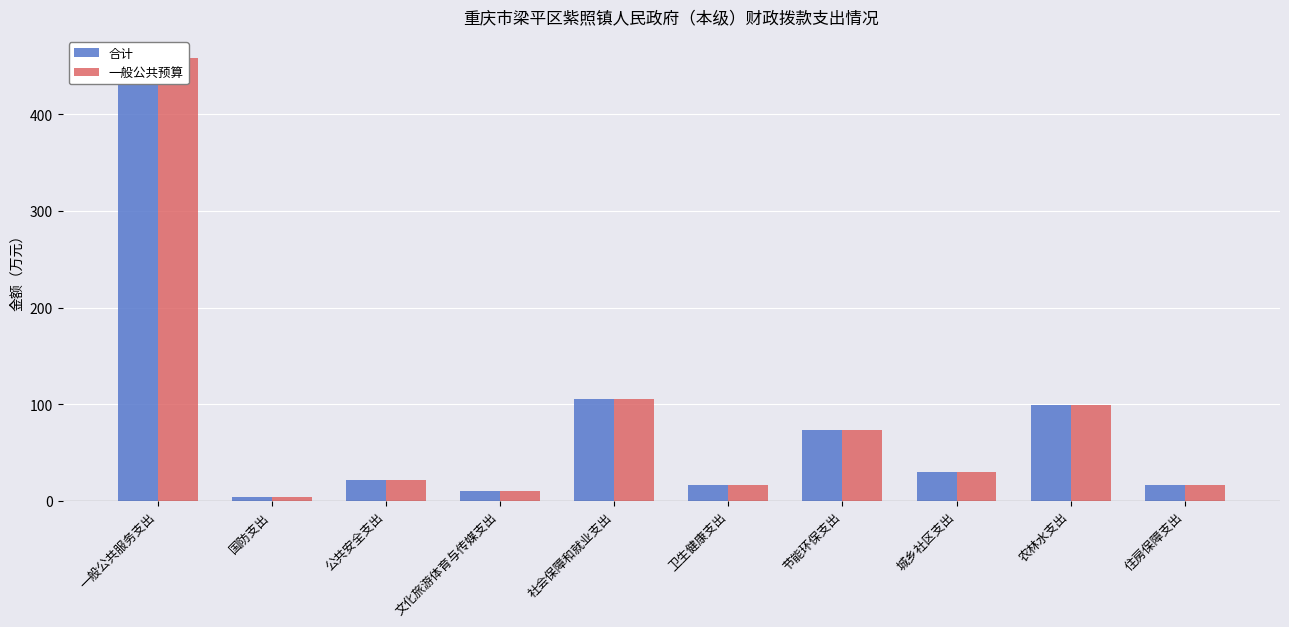

Where is 一般公共预算 nearest to the value 231?

社会保障和就业支出